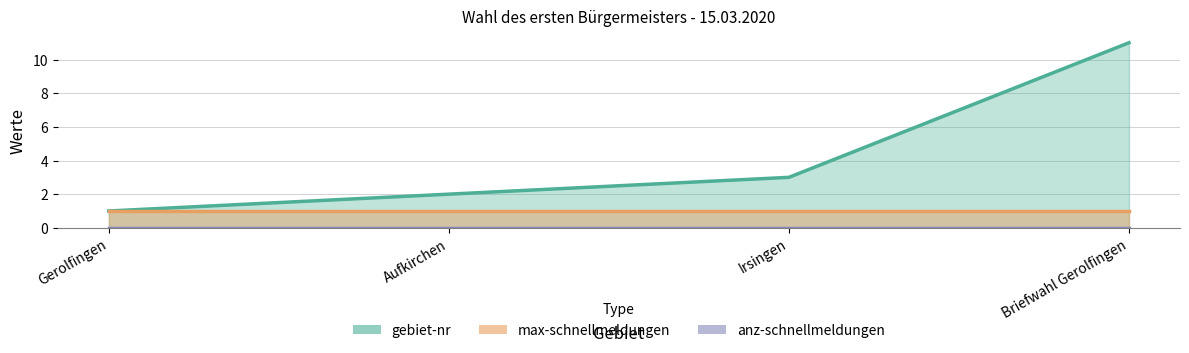

Rank the series by their maximum value, from lowest to highest.

anz-schnellmeldungen, max-schnellmeldungen, gebiet-nr